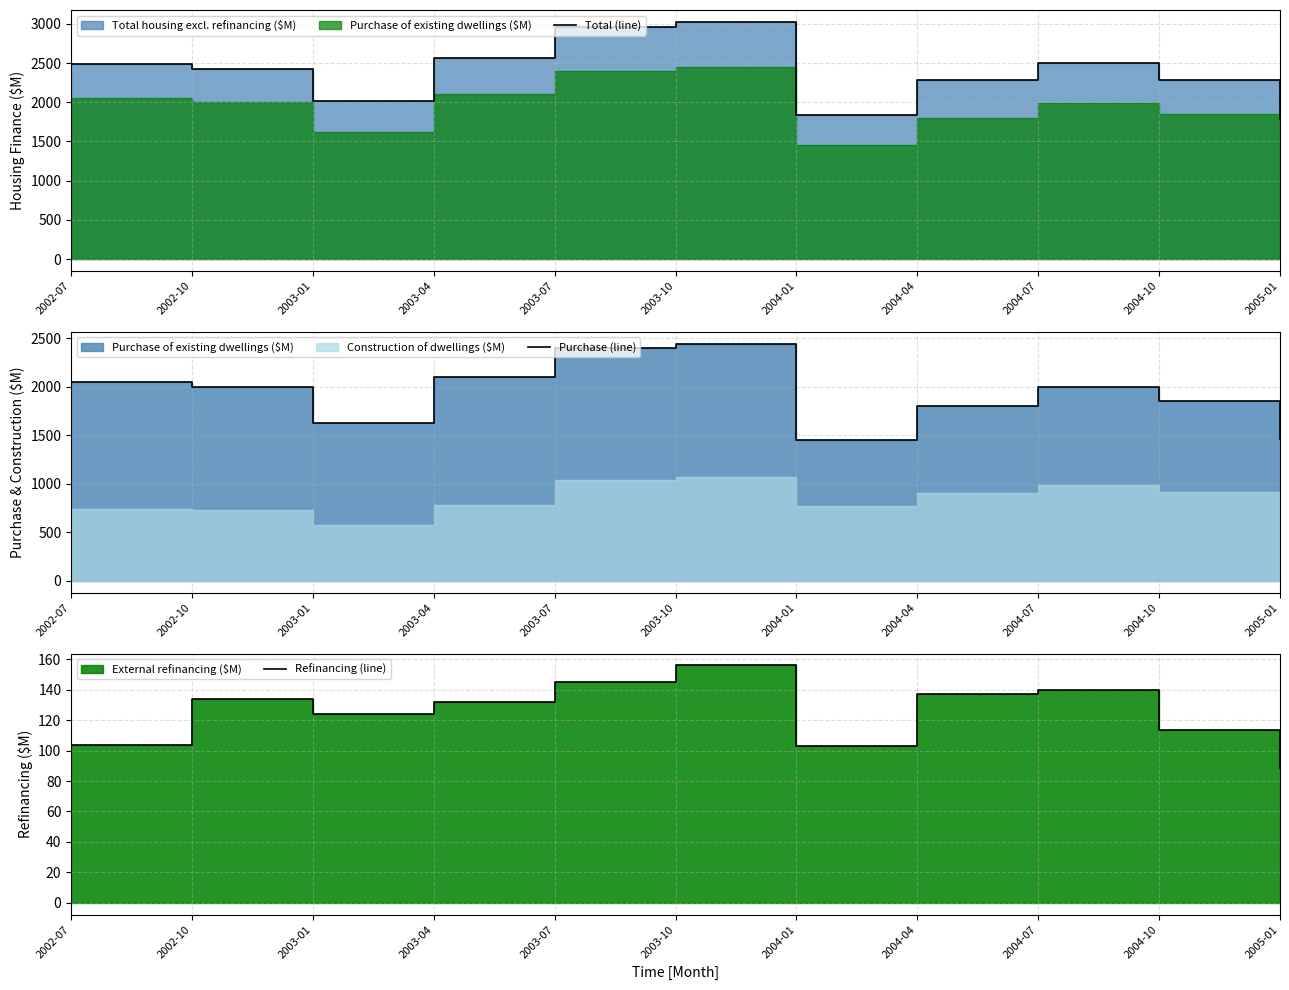

True or false: Refinancing (line) has a value of 210.1 at 2003-10.

False